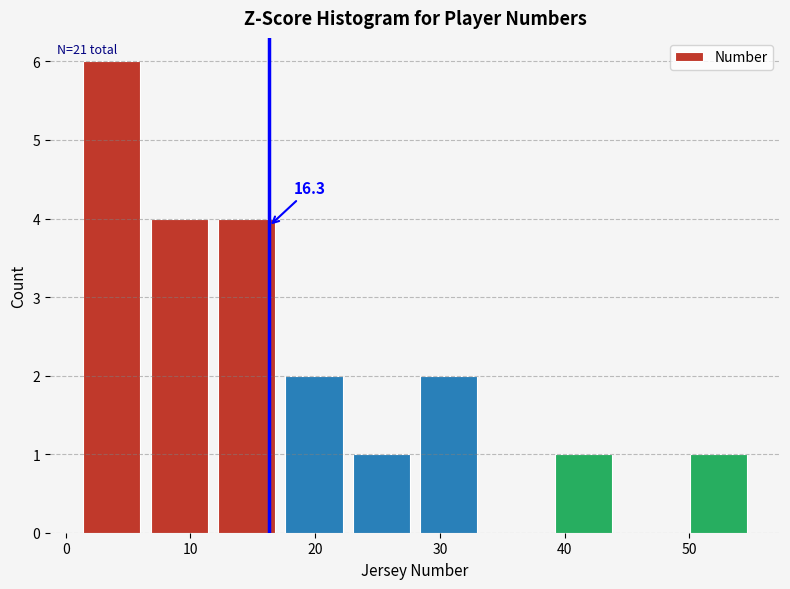

Over which range of the x-axis is the bar tallest?

1.0 to 6.4